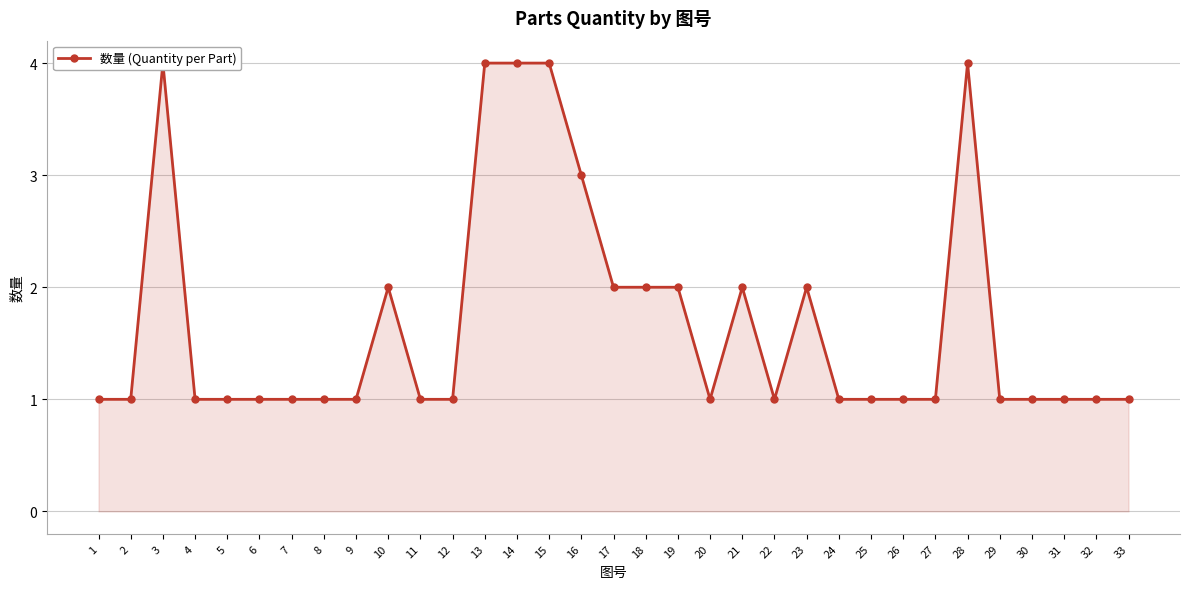

What is the value of the 5th point from the left?

1